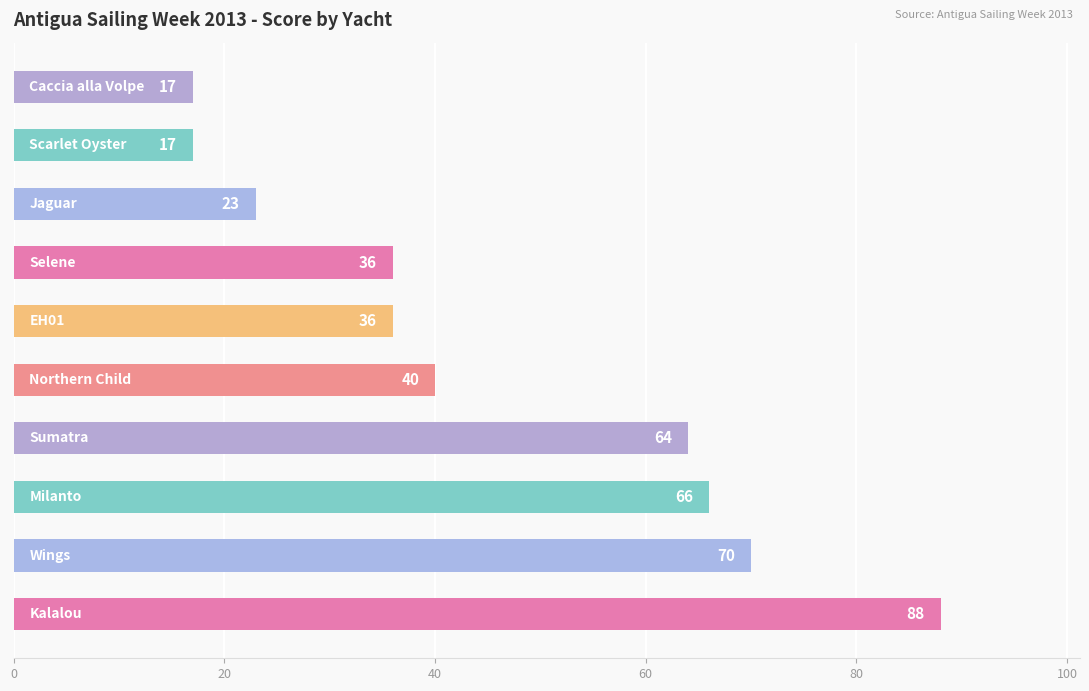

What is the value of the 6th bar from the top?

40